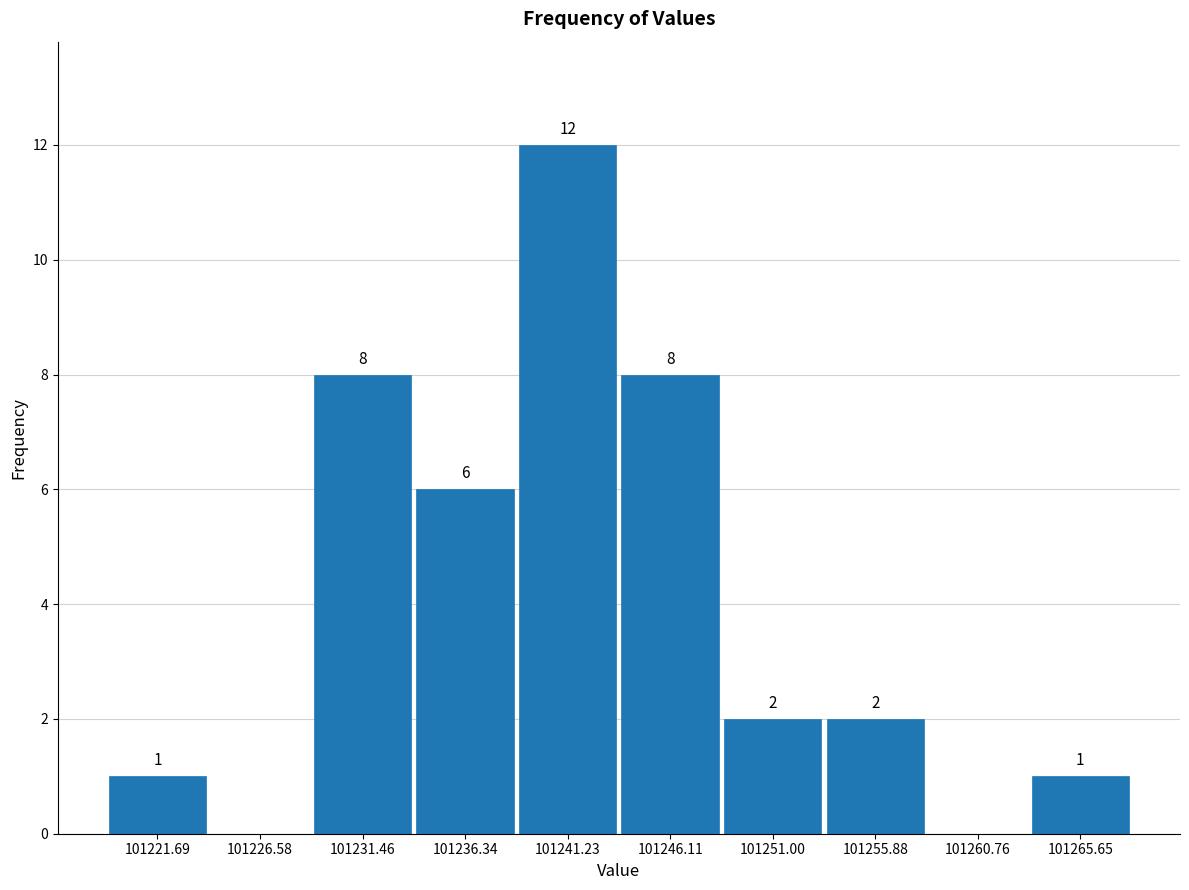

Which range on the x-axis has the tallest bar?

101239.0 to 101243.5